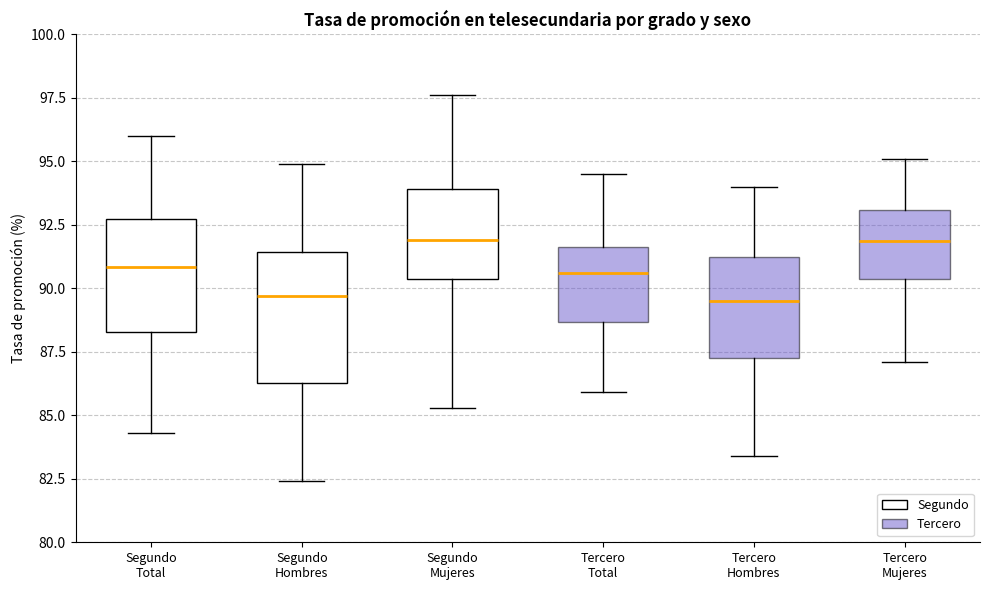

Where is the lower edge of the box for Tercero Total on the y-axis? The values are not printed on the chart, so give them approximately, as read against the axis.

88.5